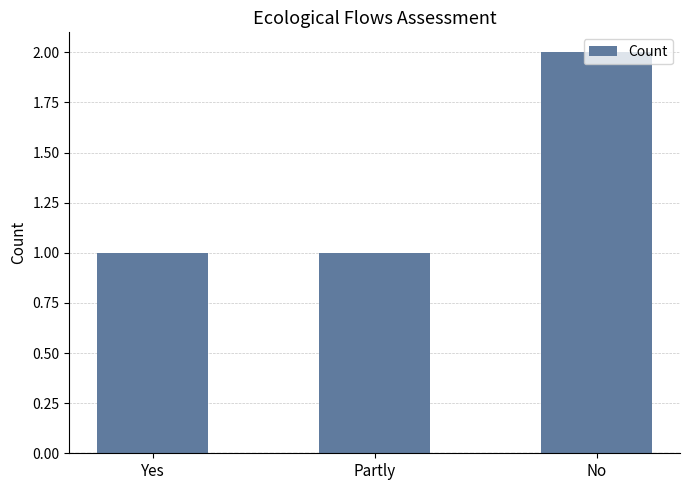

Approximately how many times larger is the value at Yes compared to No?

0.5